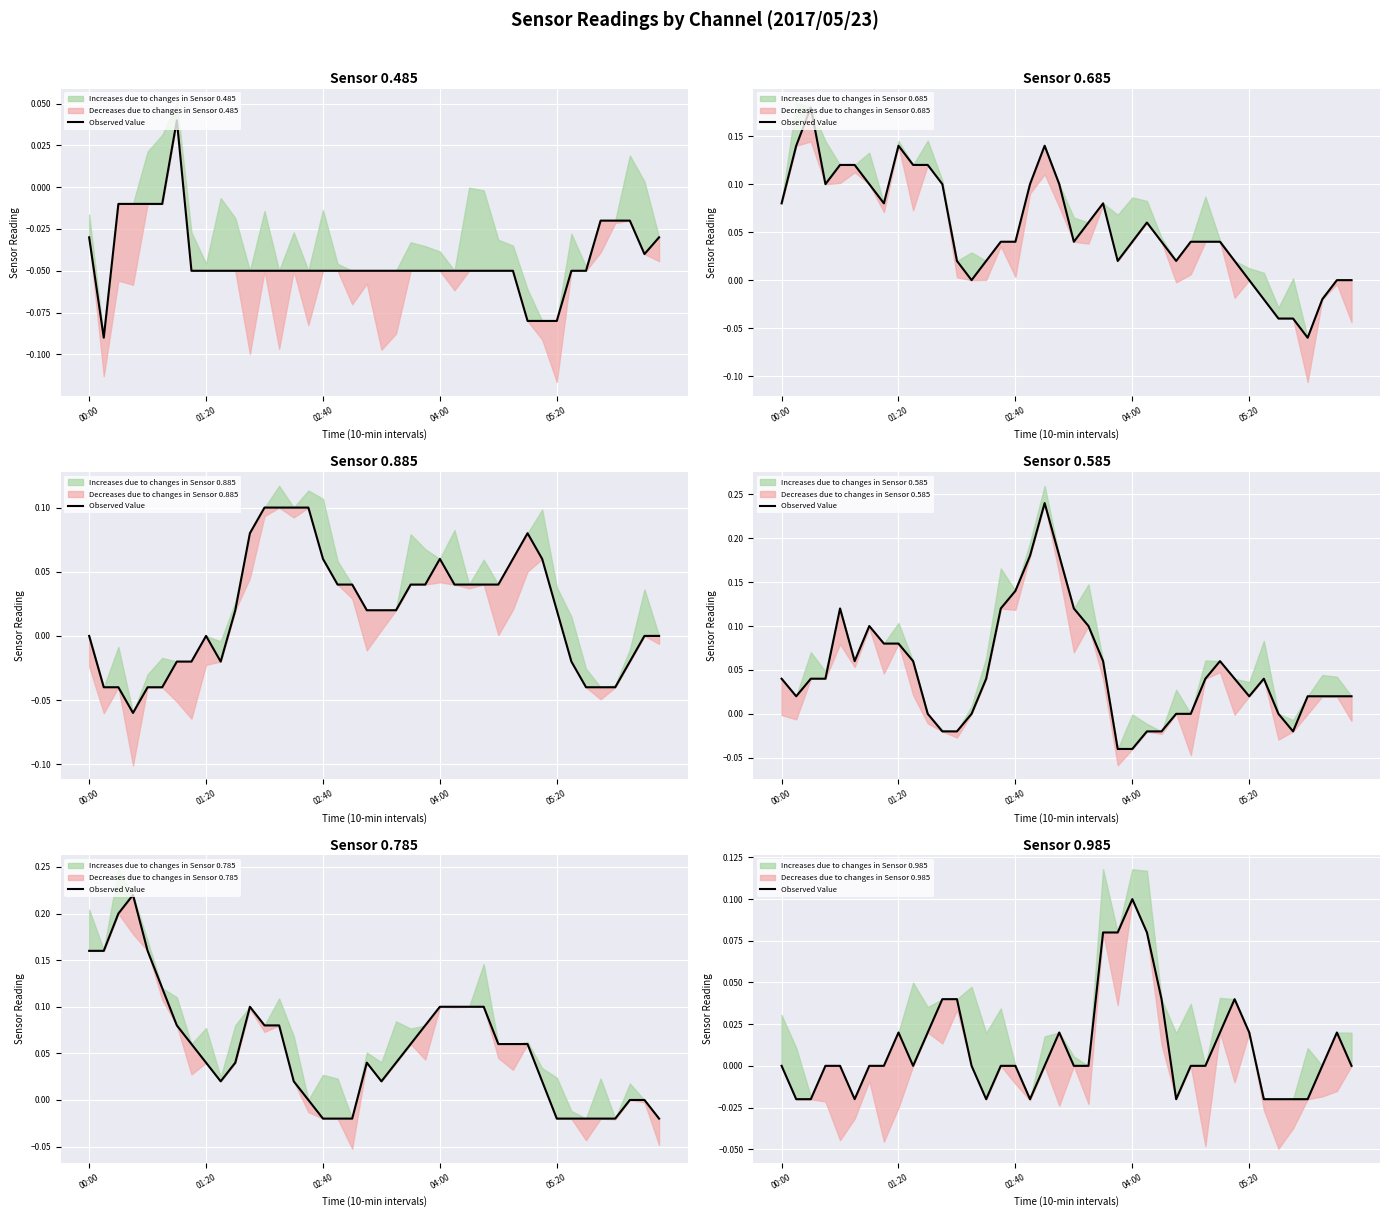

At which label does the data first exceed 0?

8